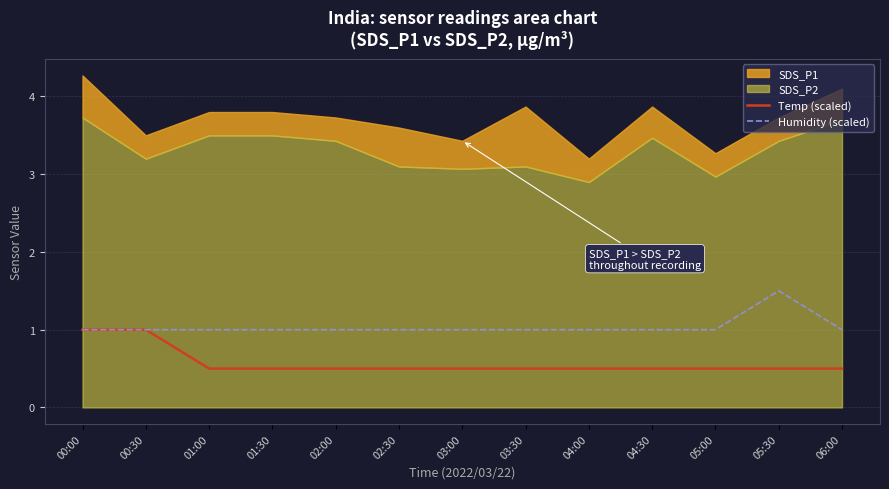

The value of Humidity (scaled) at 01:00 is 0.4. True or false?

False